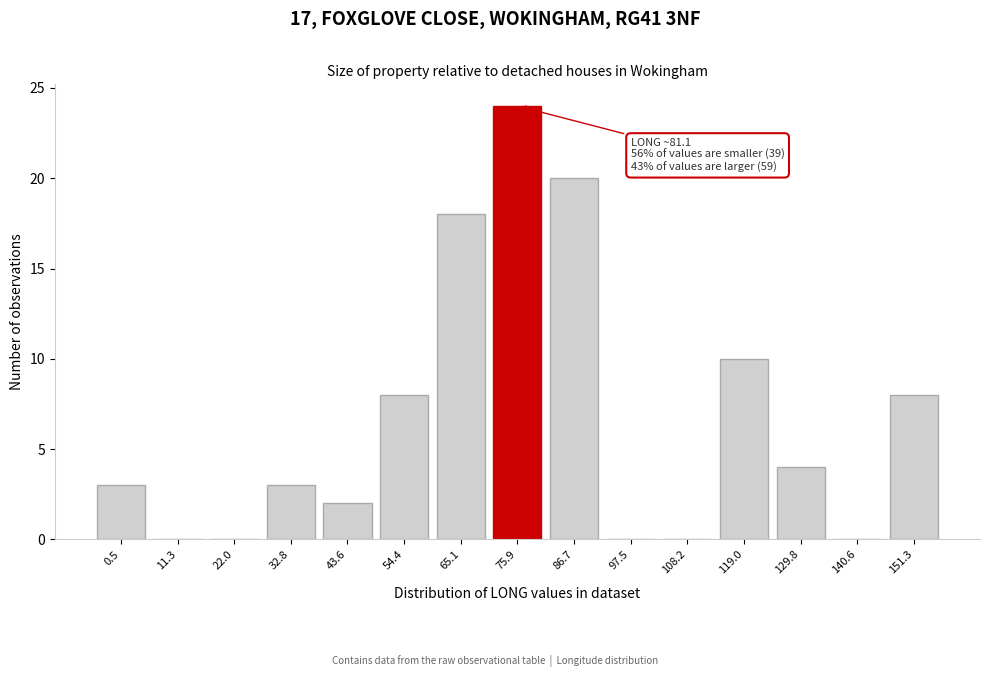

Reading left to right, extract all data points from this chart.

0.5=3	11.3=0	22.0=0	32.8=3	43.6=2	54.4=8	65.1=18	75.9=24	86.7=20	97.5=0	108.2=0	119.0=10	129.8=4	140.6=0	151.3=8